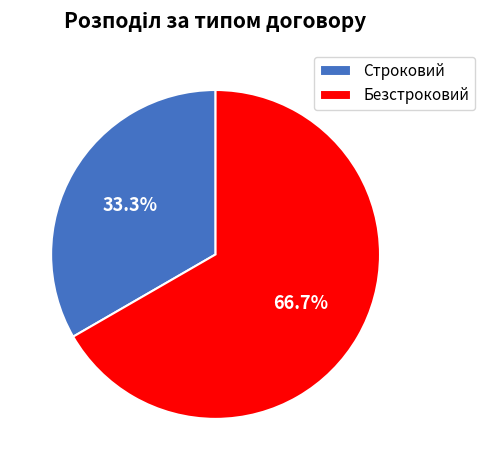

To the nearest percent, what percentage of the pie is Строковий?

33%